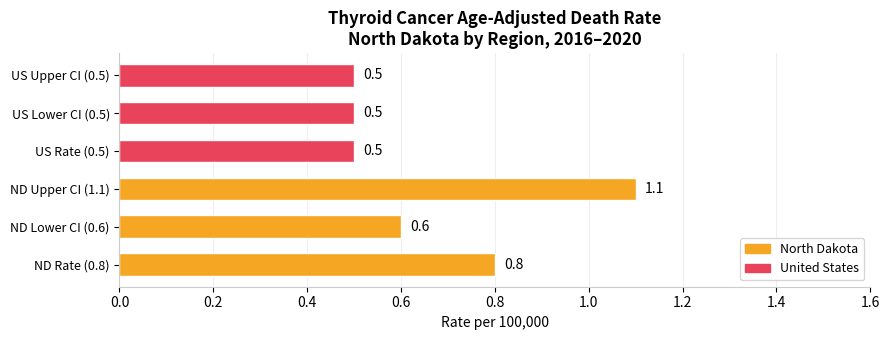

What is the approximate value at US Lower CI (0.5)?

0.5